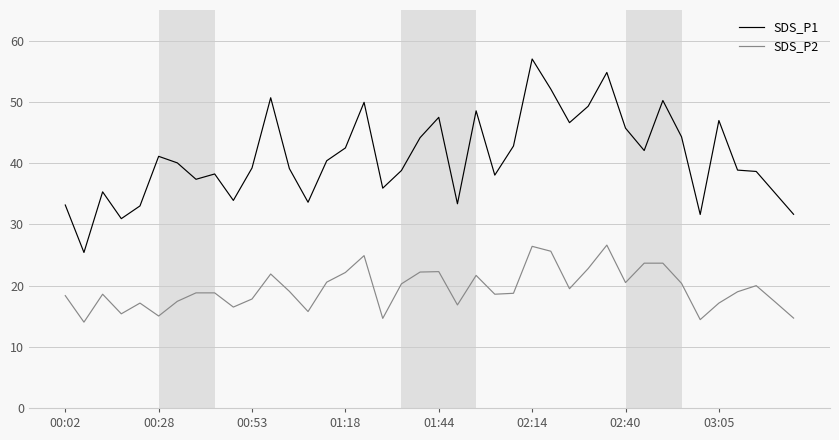

True or false: SDS_P2 and SDS_P1 intersect in this chart.

False